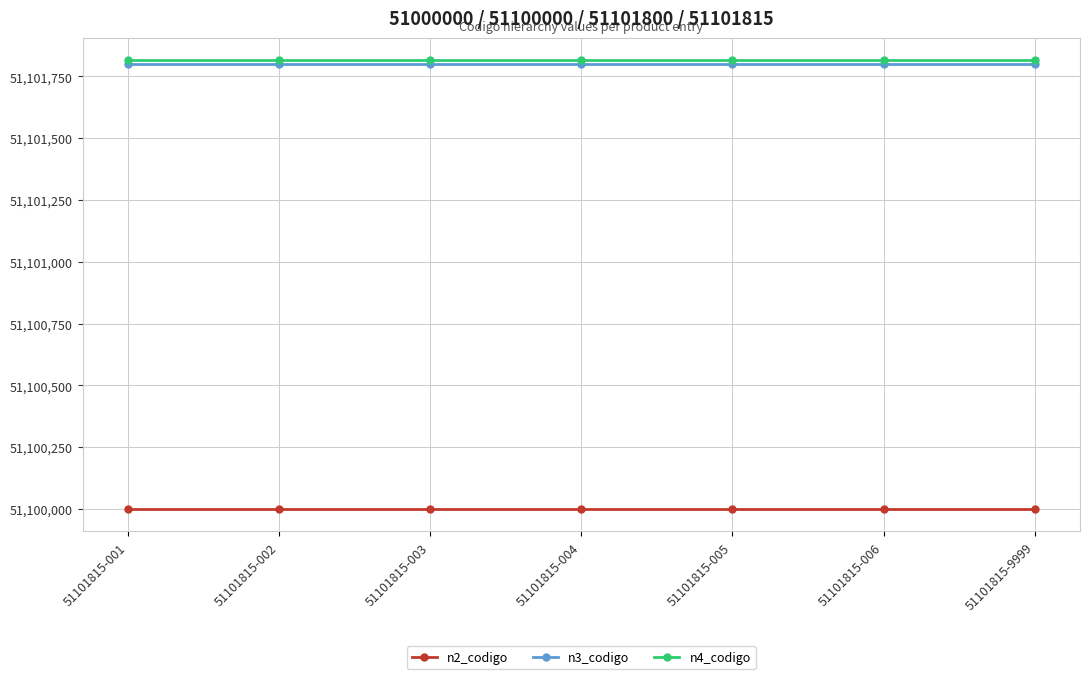

Is it true that n3_codigo equals 51101800 at 51101815-001?

True